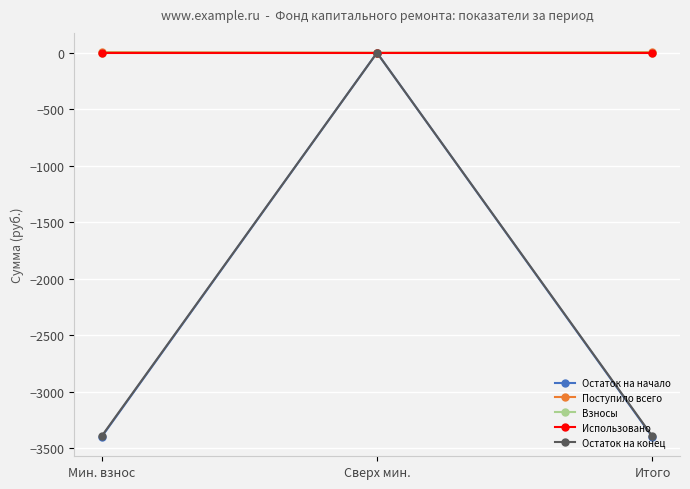

At which label does Остаток на начало reach its peak?

Сверх мин.